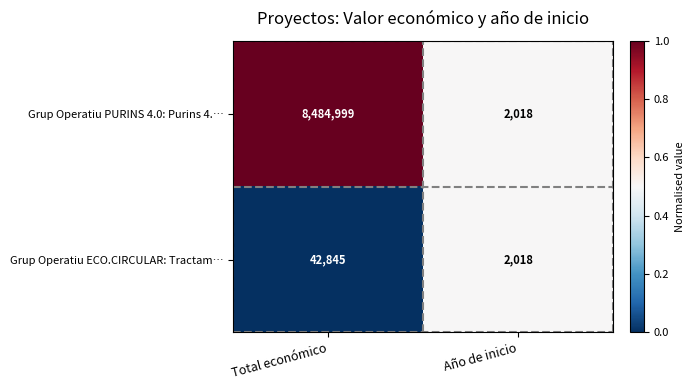

Reading left to right, list all the values displayed in this chart.

Grup Operatiu PURINS 4.0: Purins 4.…: 8484999	2018
Grup Operatiu ECO.CIRCULAR: Tractam…: 42845	2018